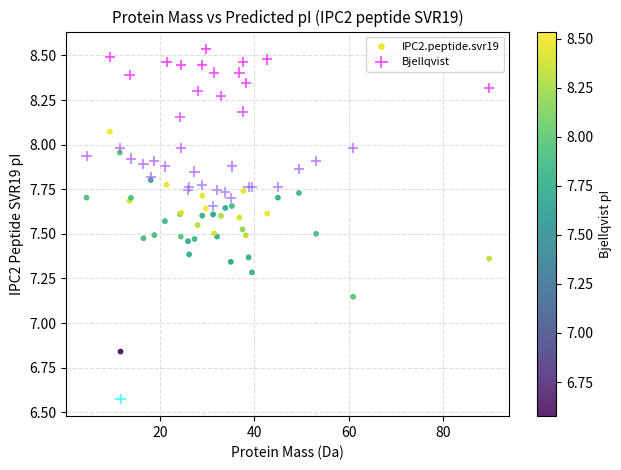

Which series contains the lowest Y value?

Bjellqvist